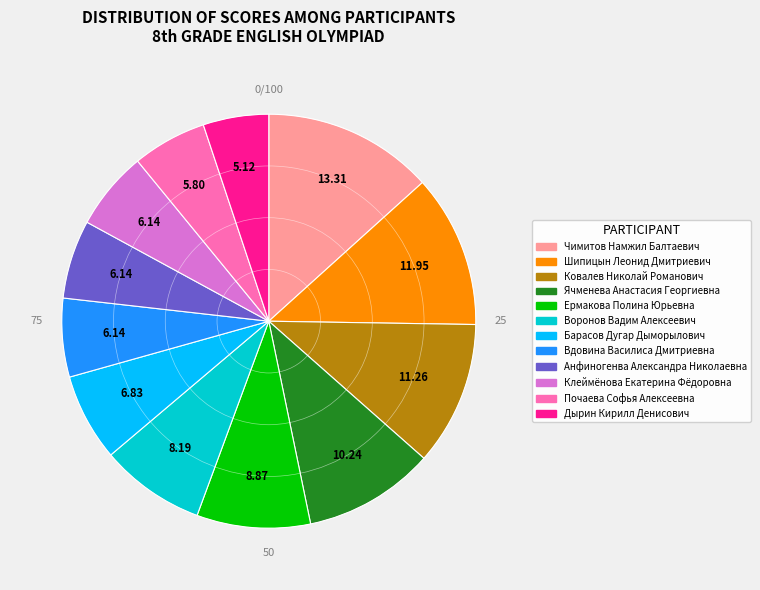

How many slices are in this pie chart?

12